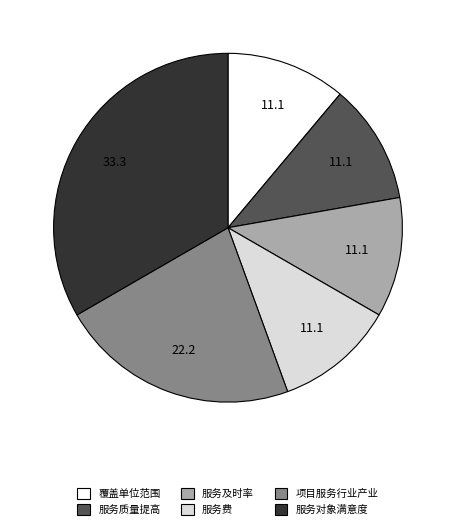

Does 覆盖单位范围 represent more than half of the total?

No